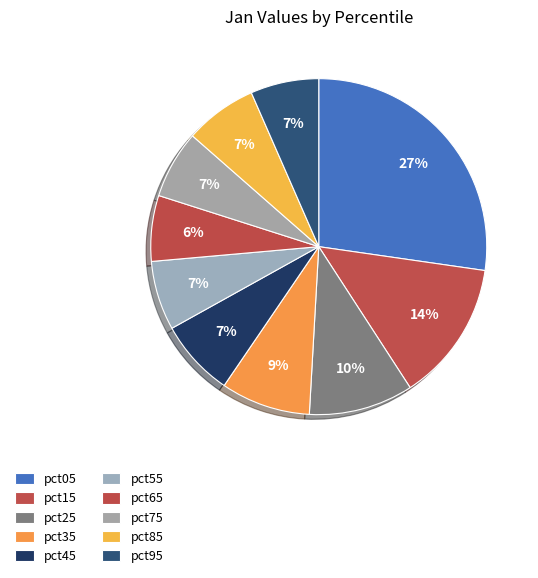

How many segments does this pie chart have?

10